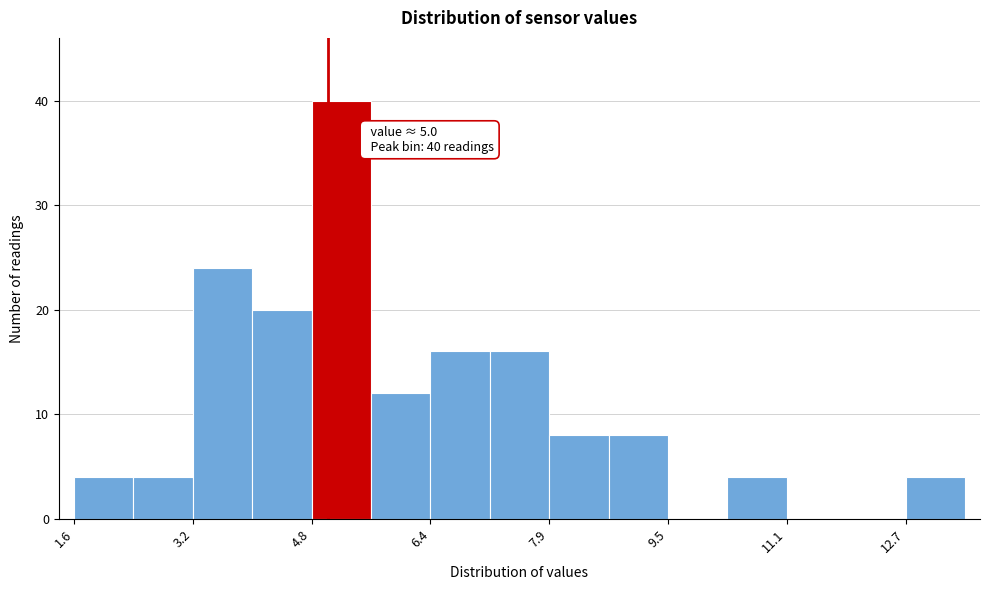

Around what value on the x-axis is the tallest bar? Give the approximate position of its centre, as read against the axis.

5.2